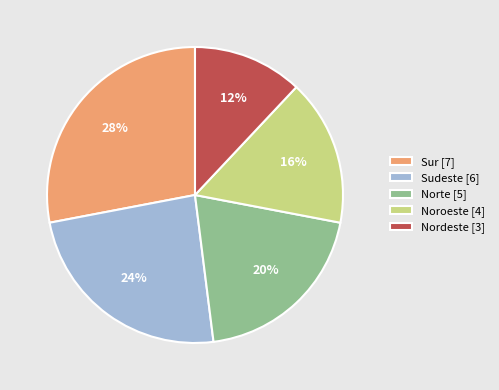

How many slices are in this pie chart?

5